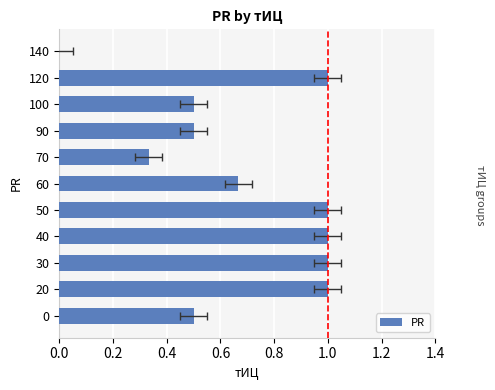

What is the change in value from 100 to 140?

-0.5